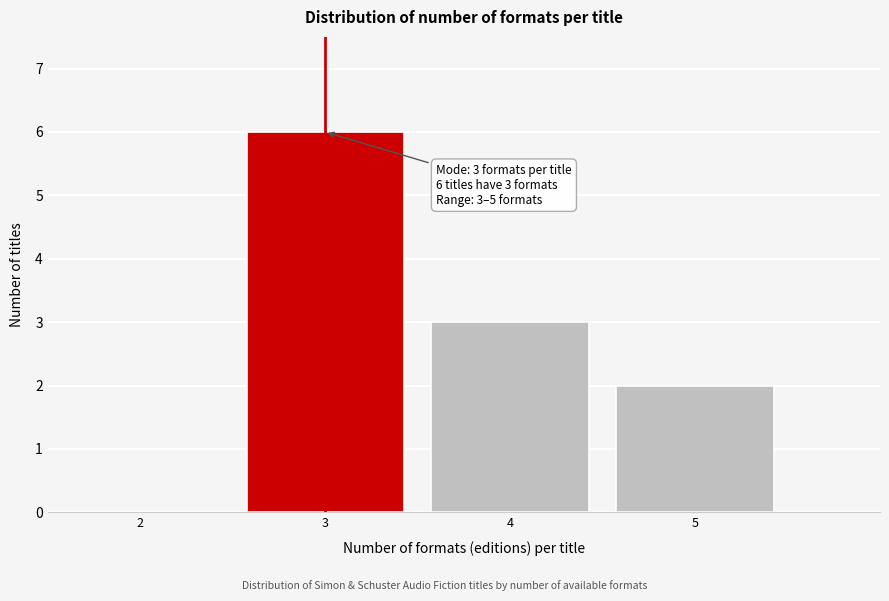

Reading right to left, list all the values displayed in this chart.

5=2	4=3	3=6	2=0